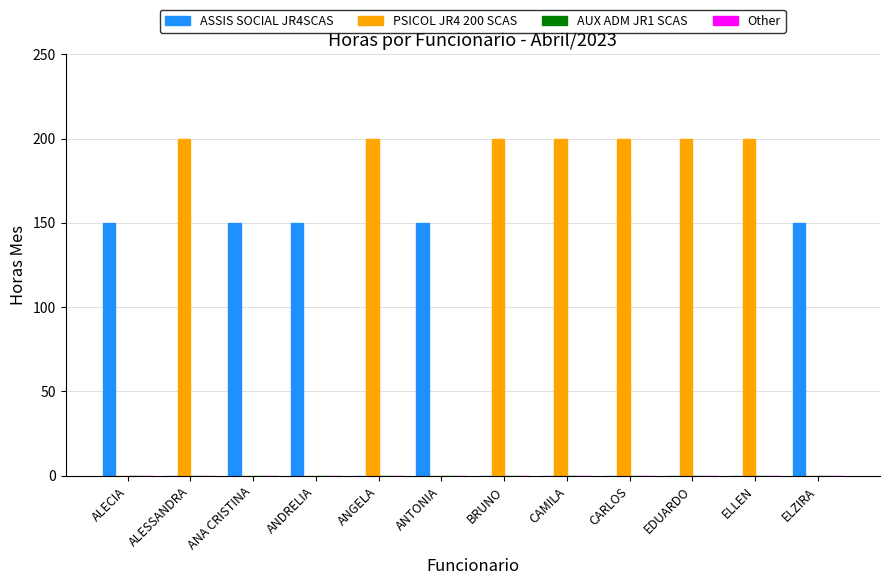

Between ALESSANDRA and ANA CRISTINA, which series saw the biggest shift?

PSICOL JR4 200 SCAS